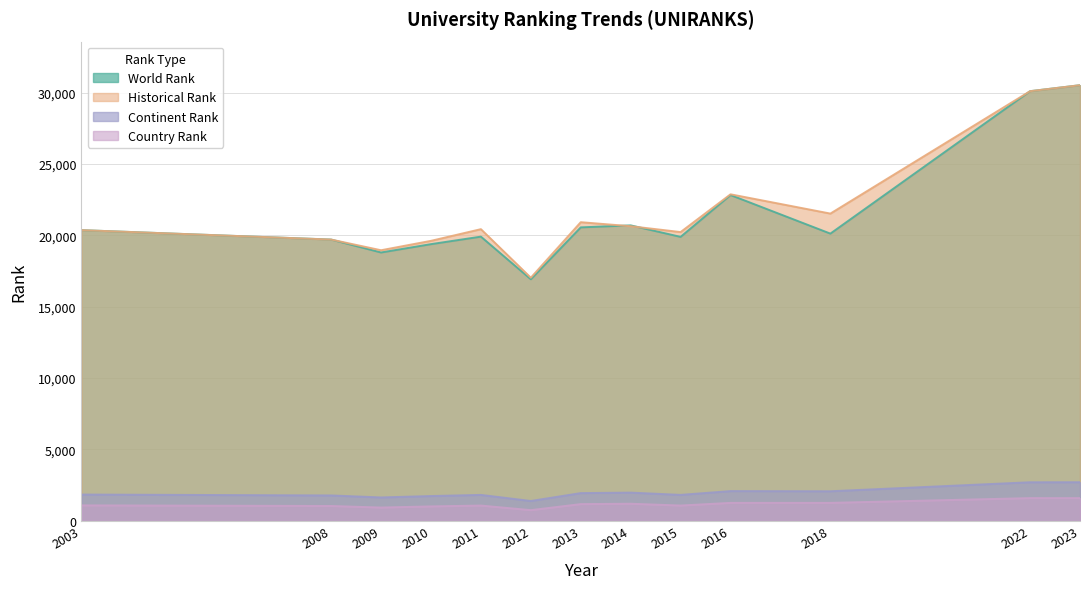

How many values in the continent rank series exceed 1839?

6